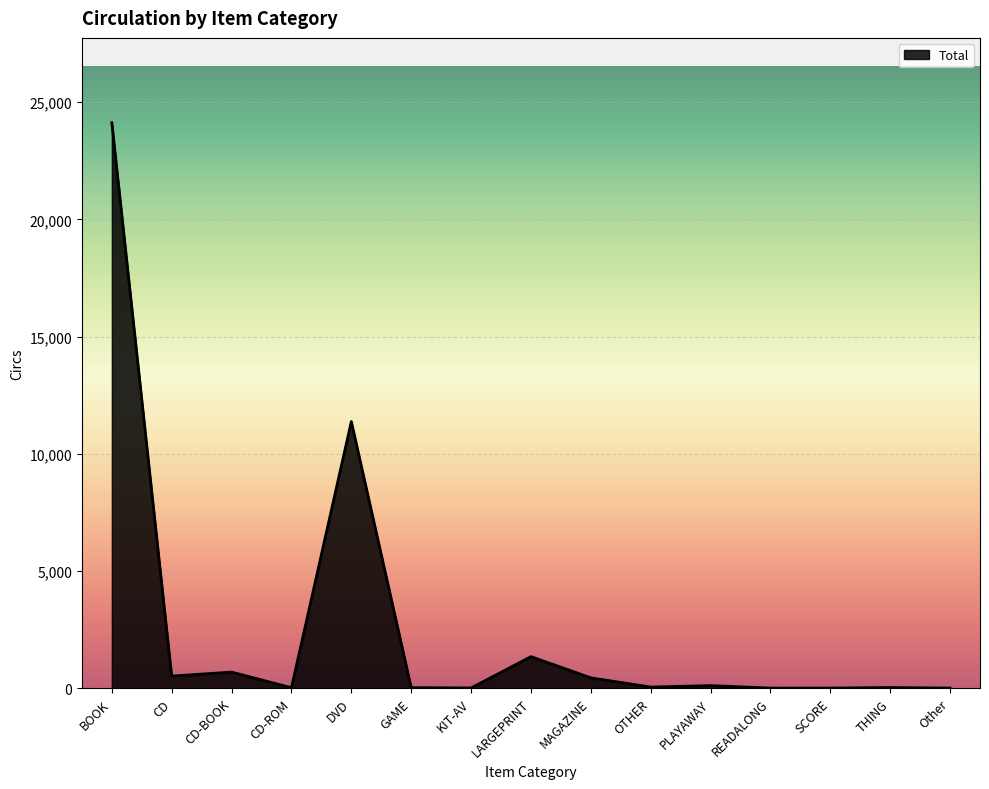

What is the difference between the maximum and minimum values?

24126